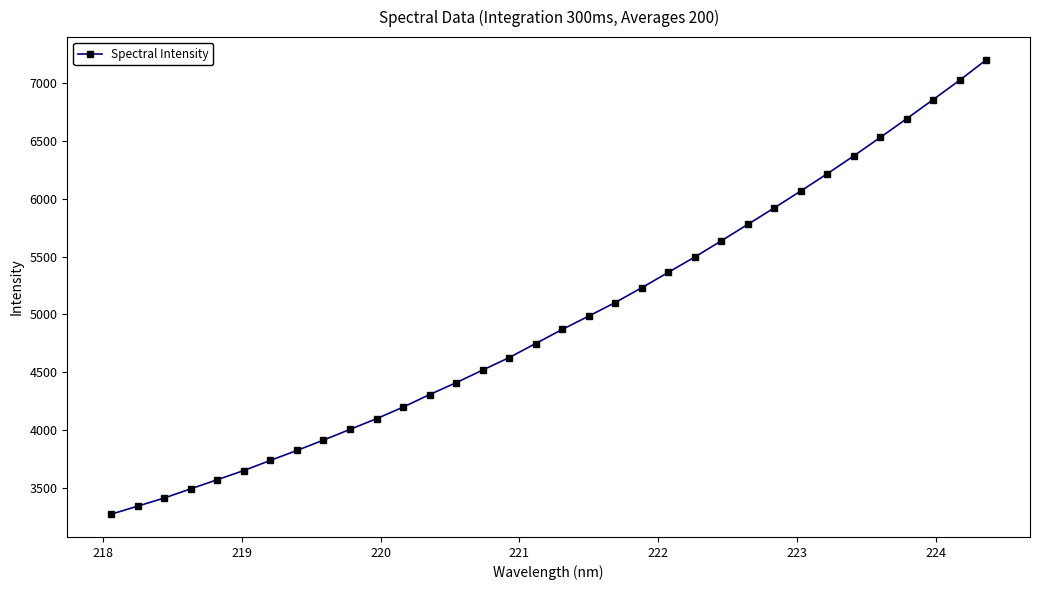

What is the value of the 22nd point from the left?

5364.4